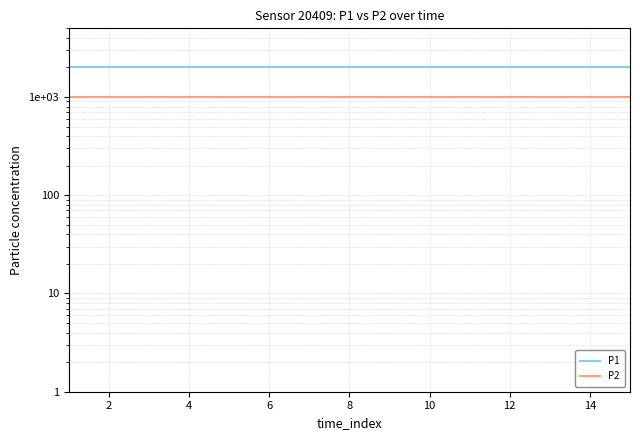

At 8, list the series in order from smallest to largest.

P2, P1